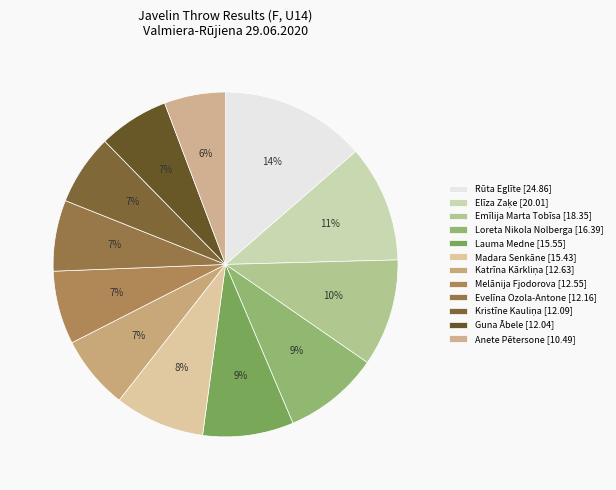

Which category has the smallest portion of the pie?

Anete Pētersone